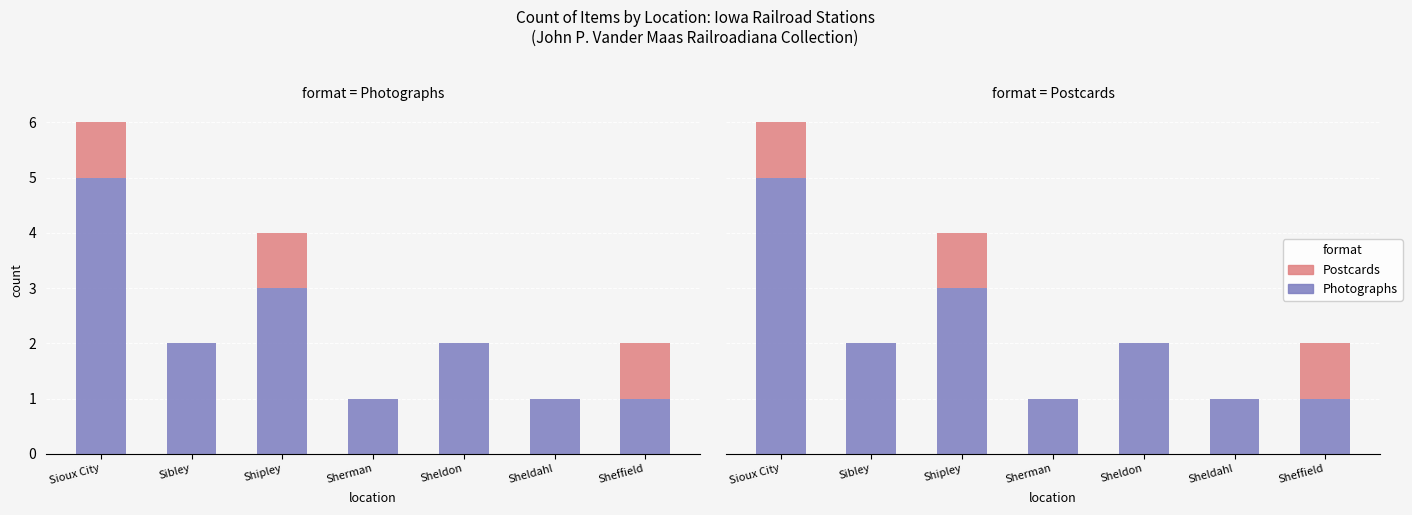

True or false: Photographs has a value of 3 at Sioux City.

False